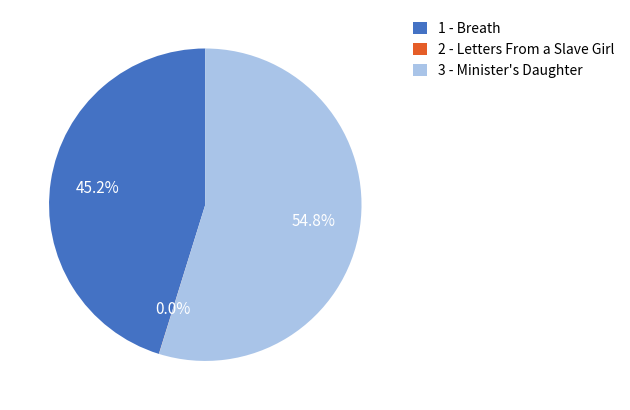

The 3 - Minister's Daughter slice represents 45% of the pie. True or false?

False